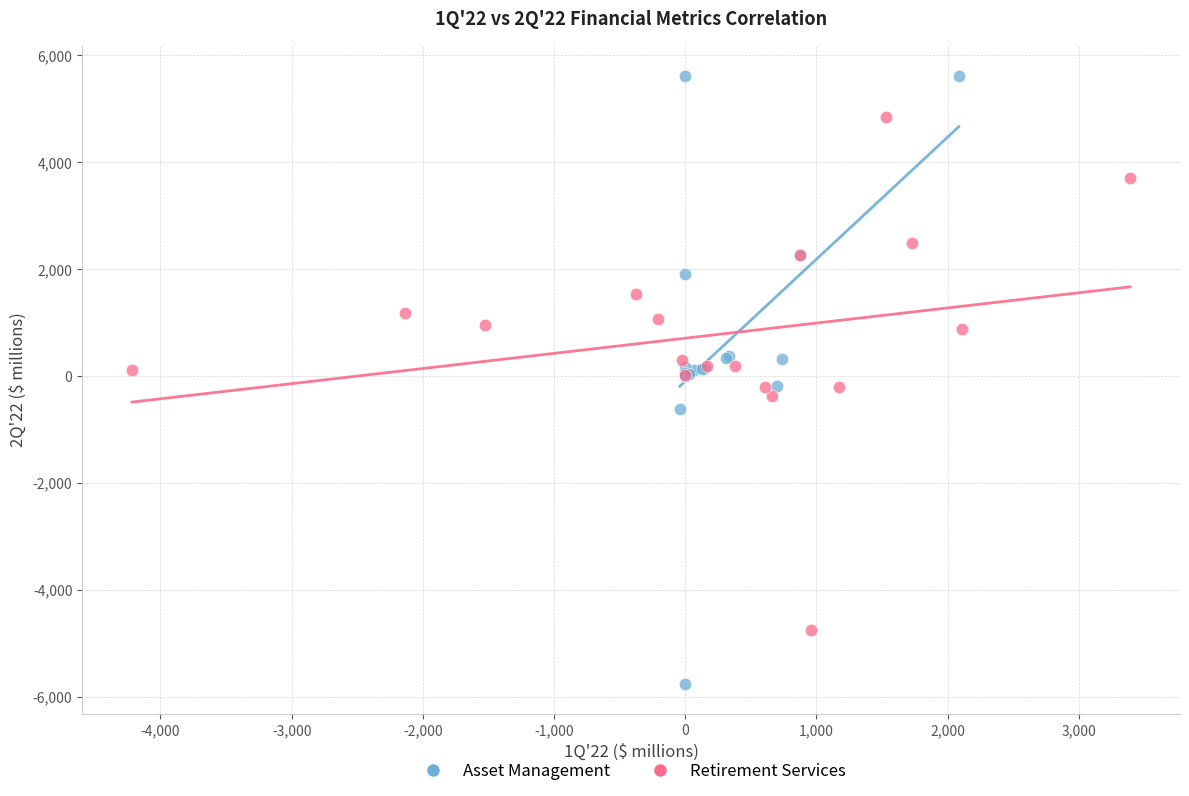

Which series reaches the maximum Y coordinate?

Asset Management